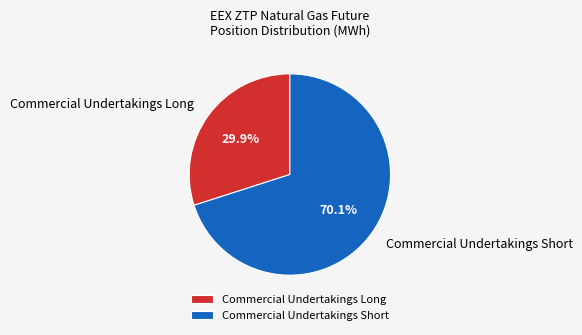

What is the smallest slice in the pie chart?

Commercial Undertakings Long